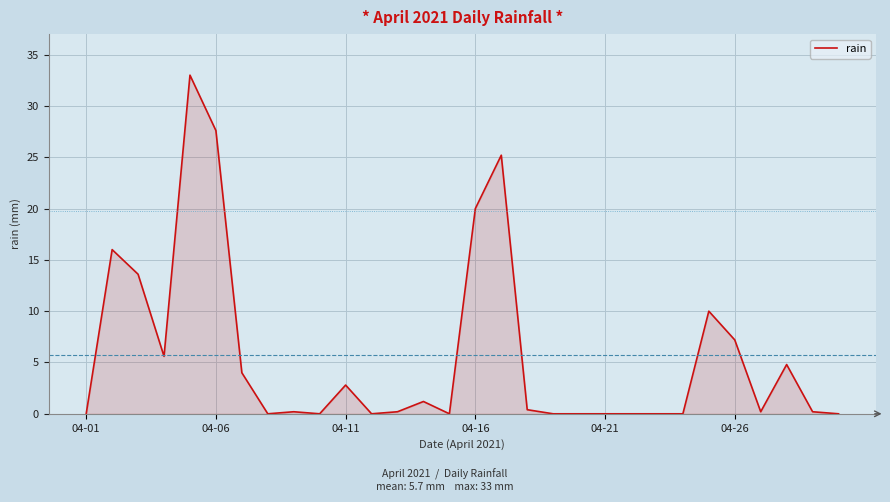

What is the maximum value shown in the chart?

33.0